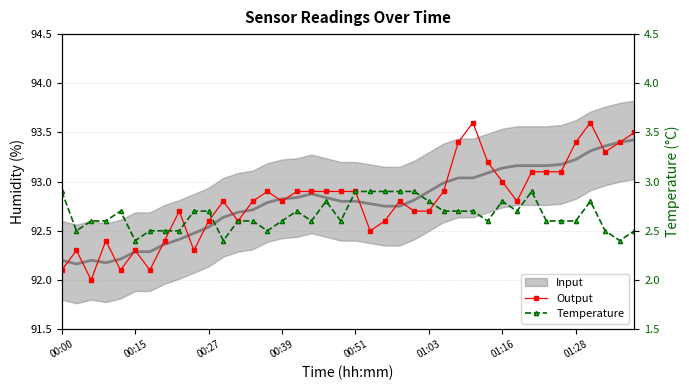

What is the minimum value shown in the chart?

2.4